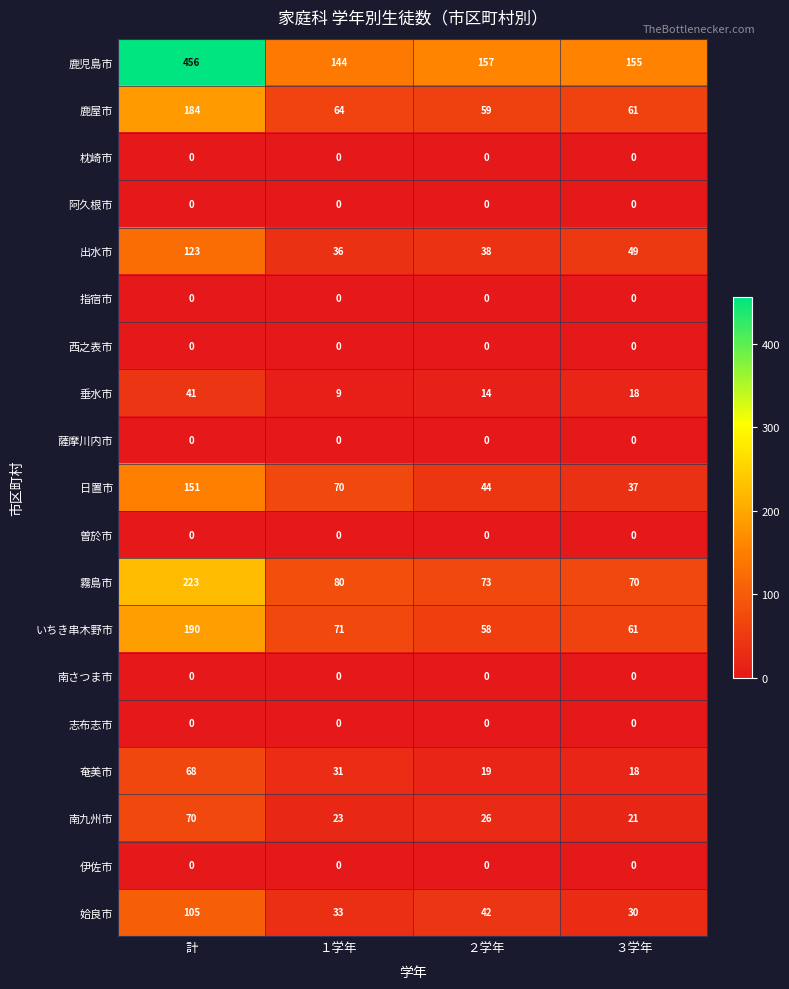

Which series changed the most between 計 and ２学年?

鹿児島市